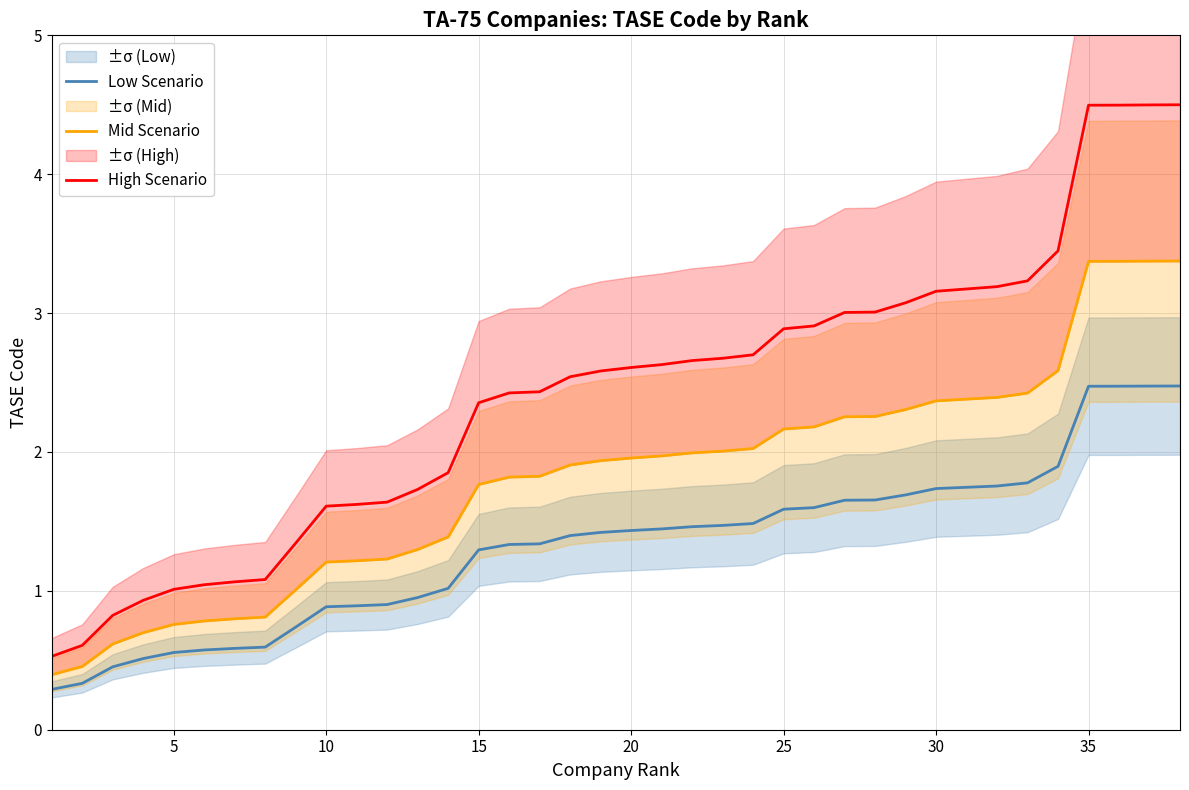

Rank the series by their average value, from highest to lowest.

High Scenario, Mid Scenario, Low Scenario